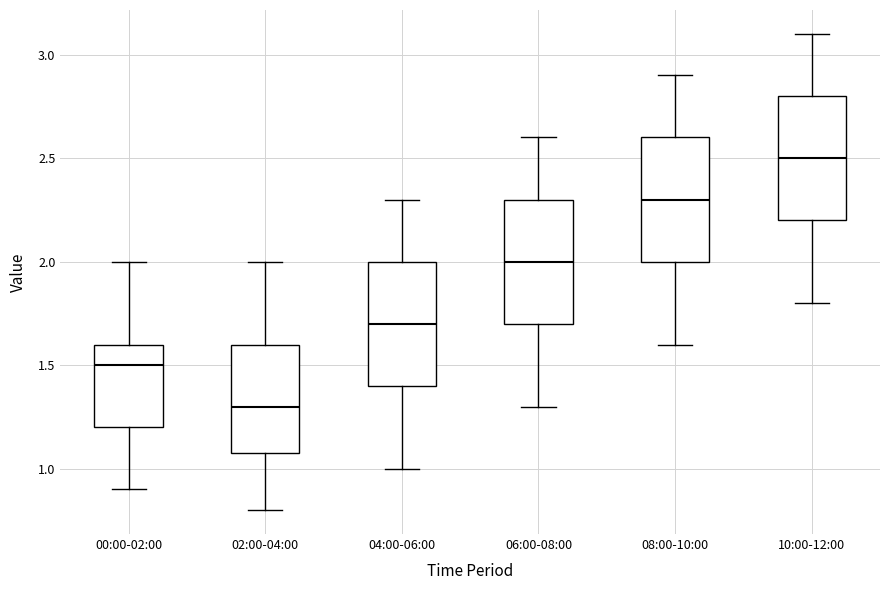

Which box's median line is the lowest?

02:00-04:00